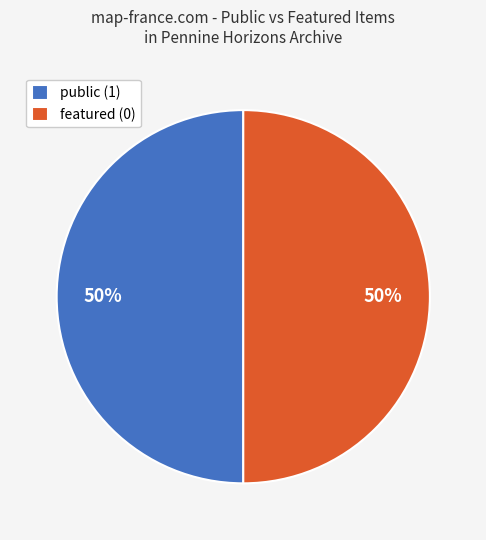

To the nearest percent, what is the combined percentage of featured (0) and public (1)?

100%